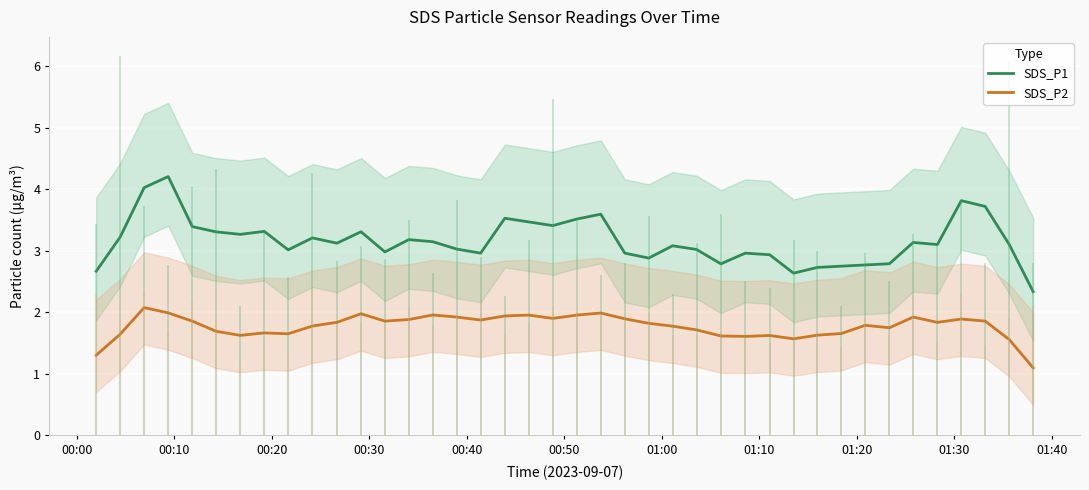

What is the minimum value shown in the chart?

1.1